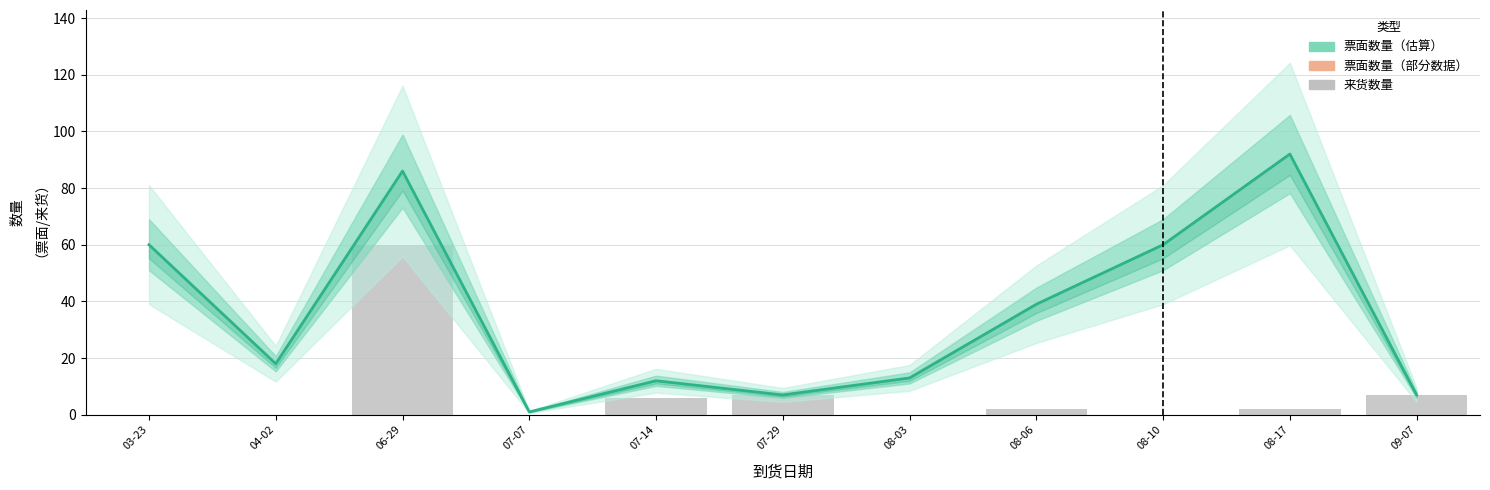

What position from the right is 07-07?

8